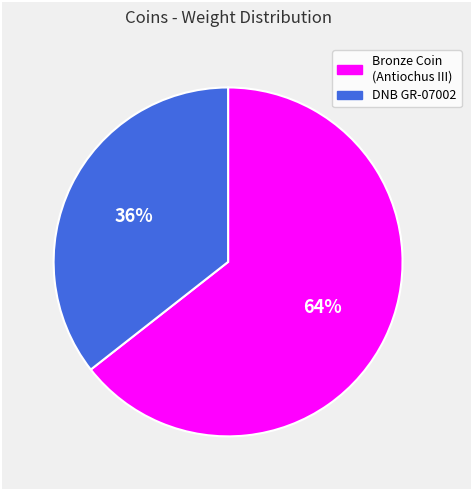

Which has a higher value, DNB GR-07002 or Bronze Coin (Antiochus III)?

Bronze Coin (Antiochus III)